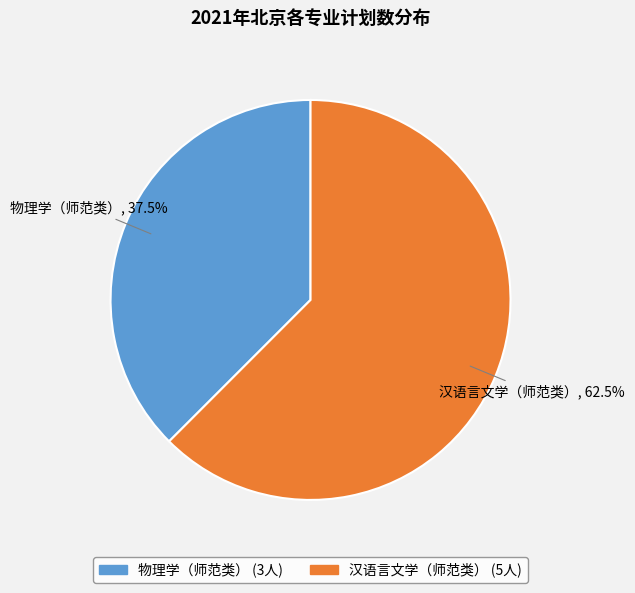

Does 物理学（师范类） account for over 50% of the chart?

No